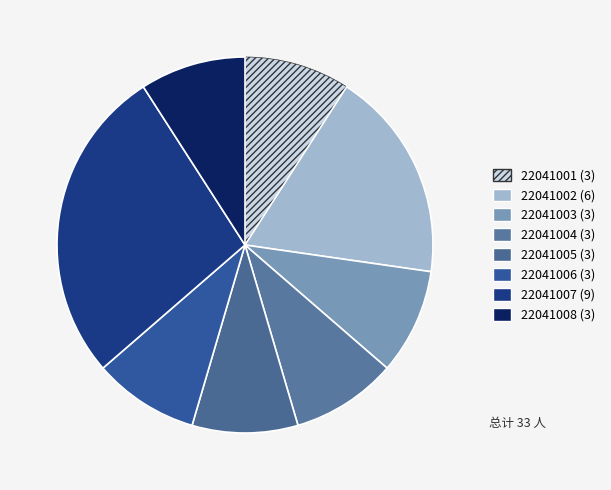

Count the number of slices in the pie.

8